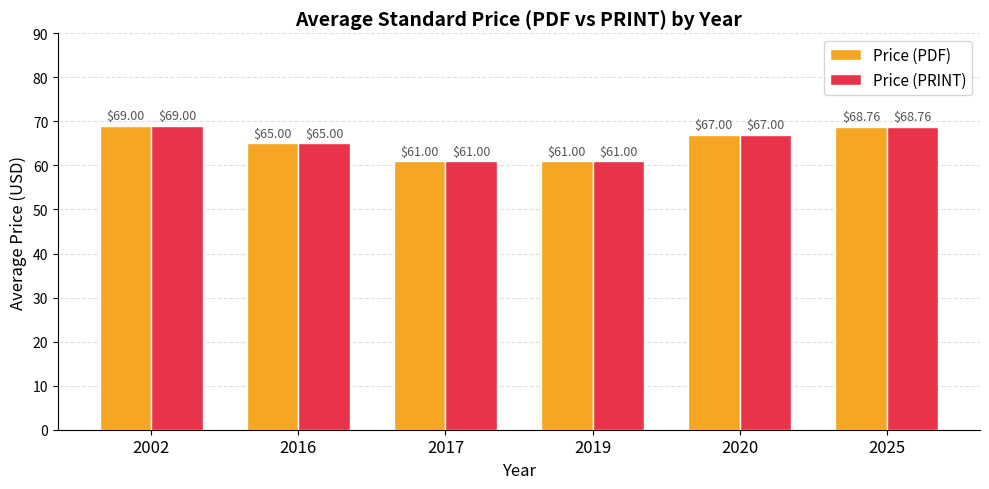

What is the value of the Price (PRINT) bar at the 2nd from the left?

65.0